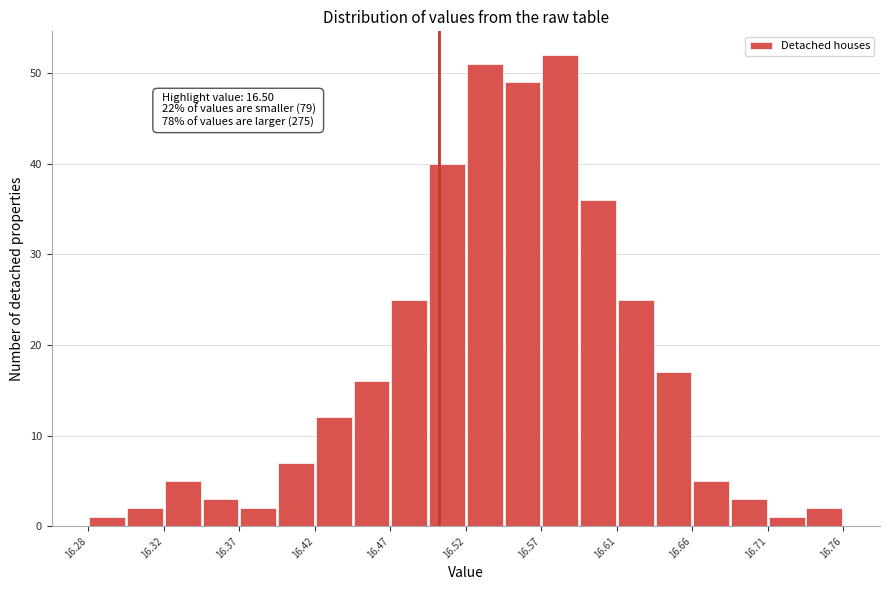

Which range on the x-axis has the tallest bar?

16.565 to 16.590